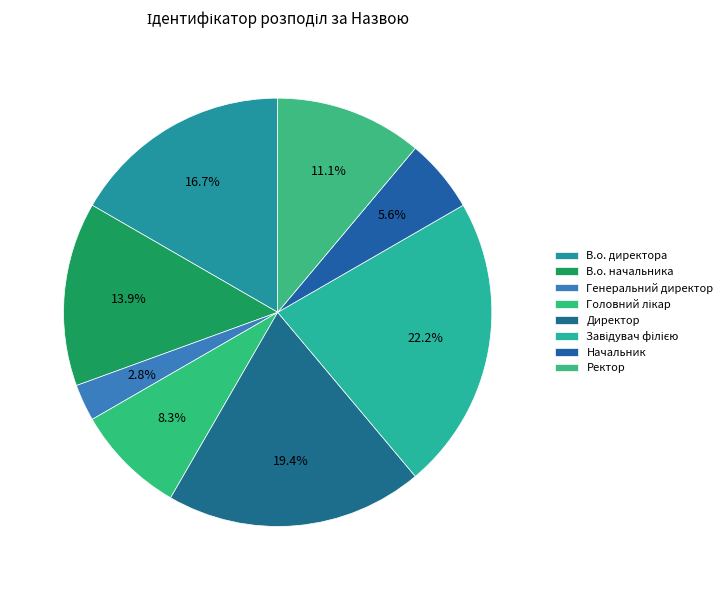

Do Ректор and В.о. директора together represent more than half of the pie?

No